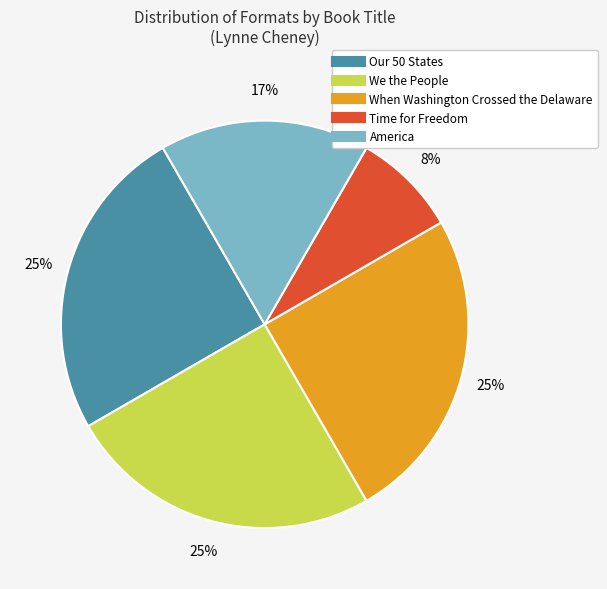

What is the ratio of the value at America to the value at Our 50 States?

0.7